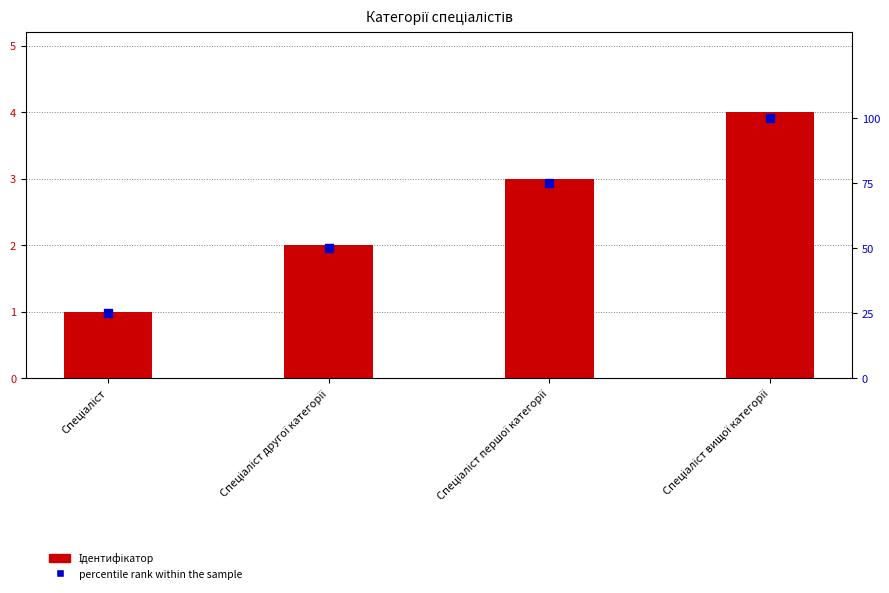

Which series has the largest total across all categories?

percentile rank within the sample